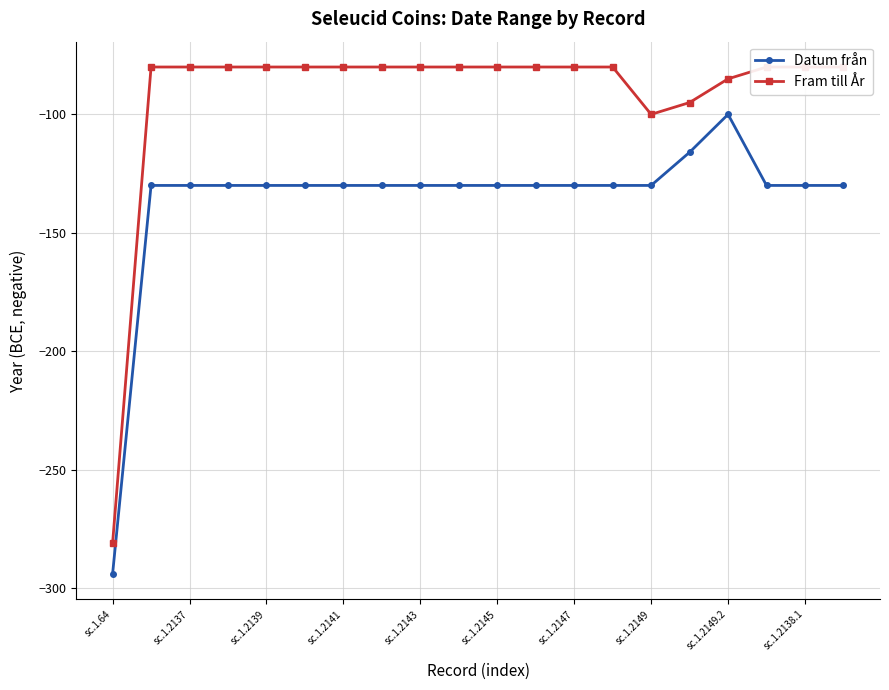

How many lines are shown in the chart?

2